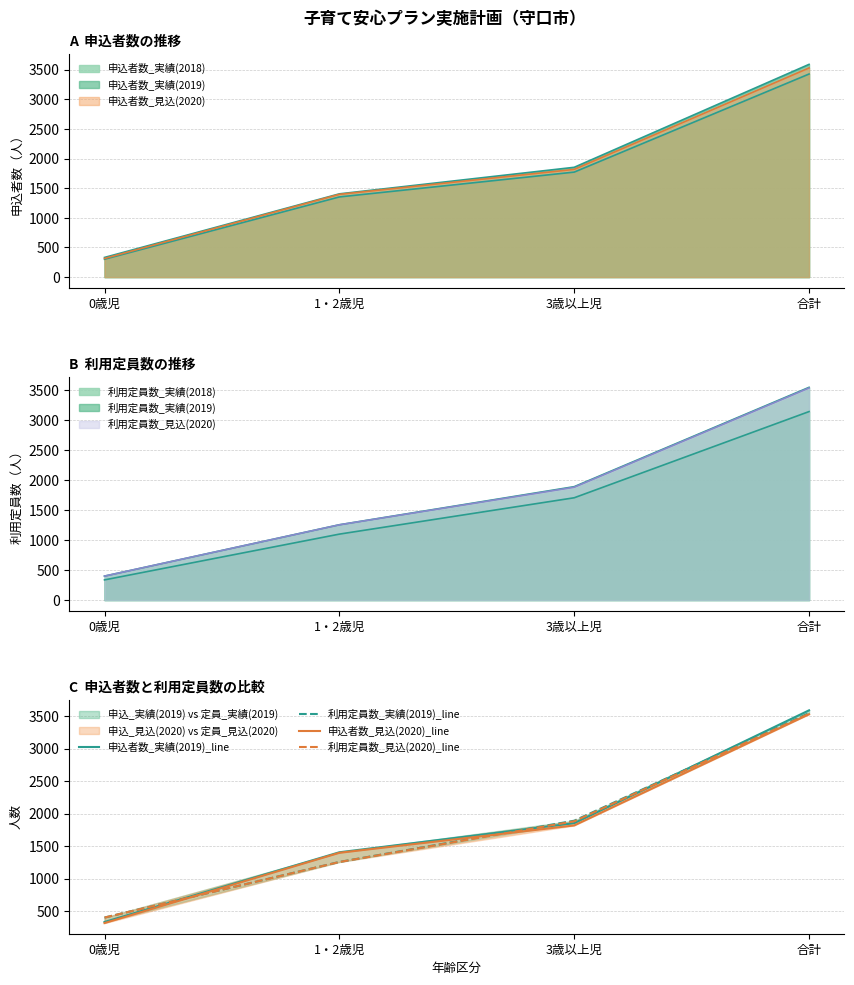

Reading left to right, transcribe all the data shown in this chart.

申込者数_実績(2019)_line: 332	1405	1853	3590
利用定員数_実績(2019)_line: 400	1256	1891	3547
申込者数_見込(2020)_line: 315	1397	1818	3530
利用定員数_見込(2020)_line: 400	1255	1882	3537